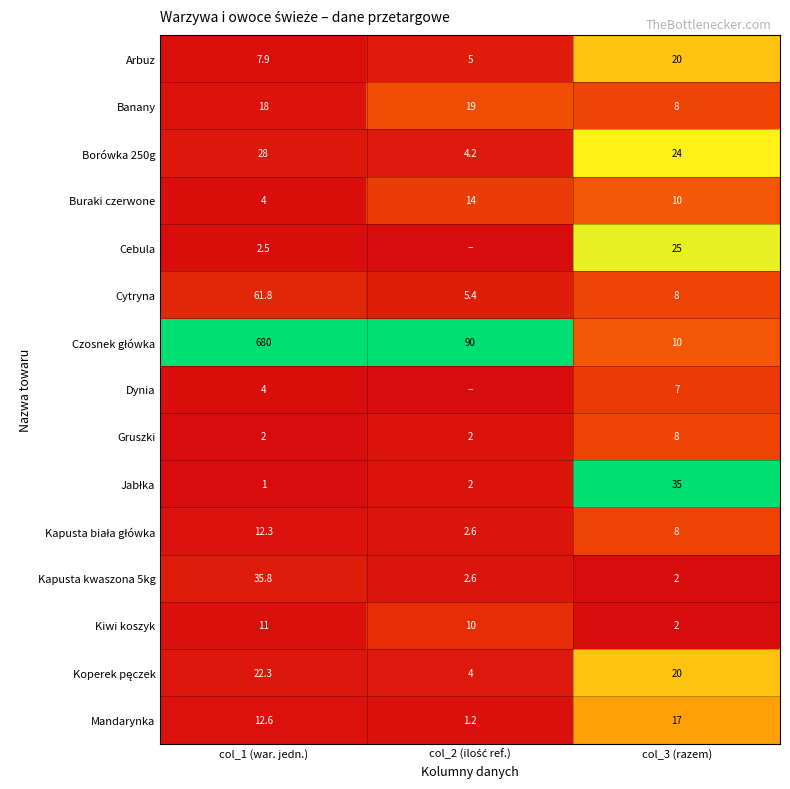

What is the difference between the maximum and minimum values in the Banany series?

11.0